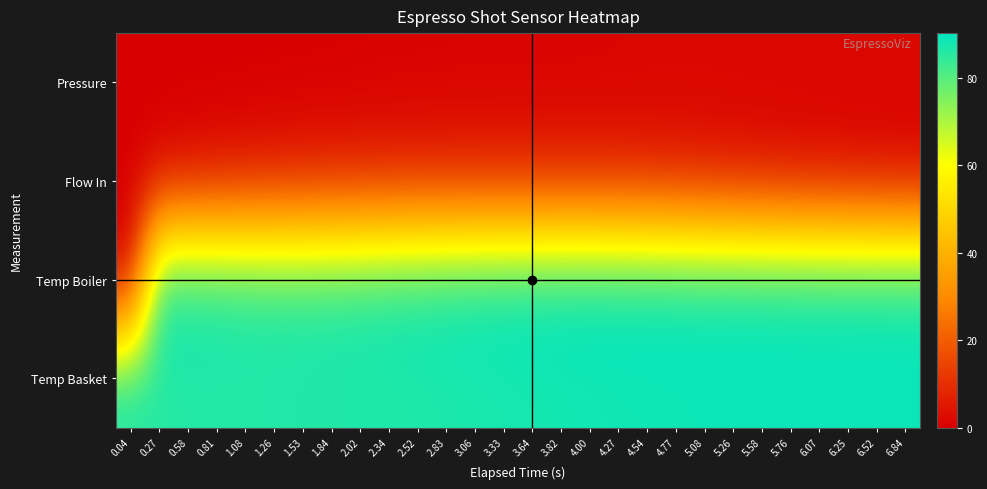

How many distinct data groups are displayed?

4